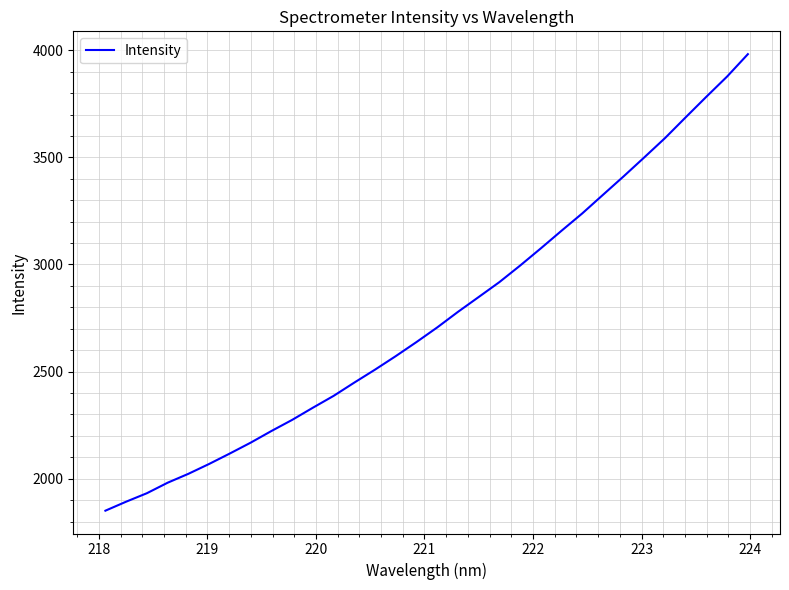

How many lines are shown in the chart?

1